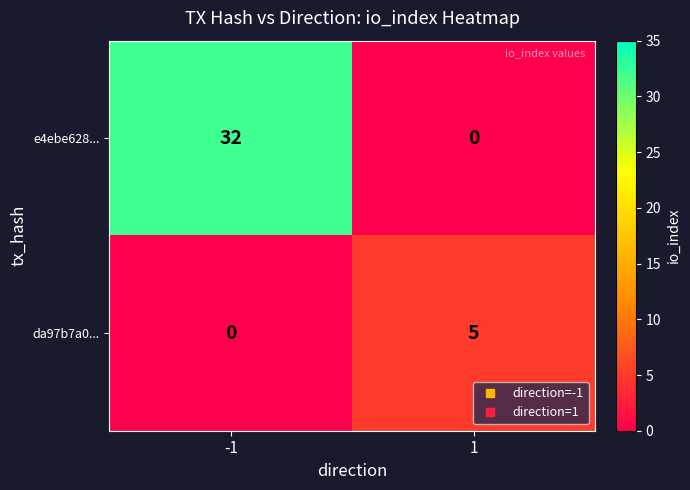

Which series has the largest total across all categories?

e4ebe628...